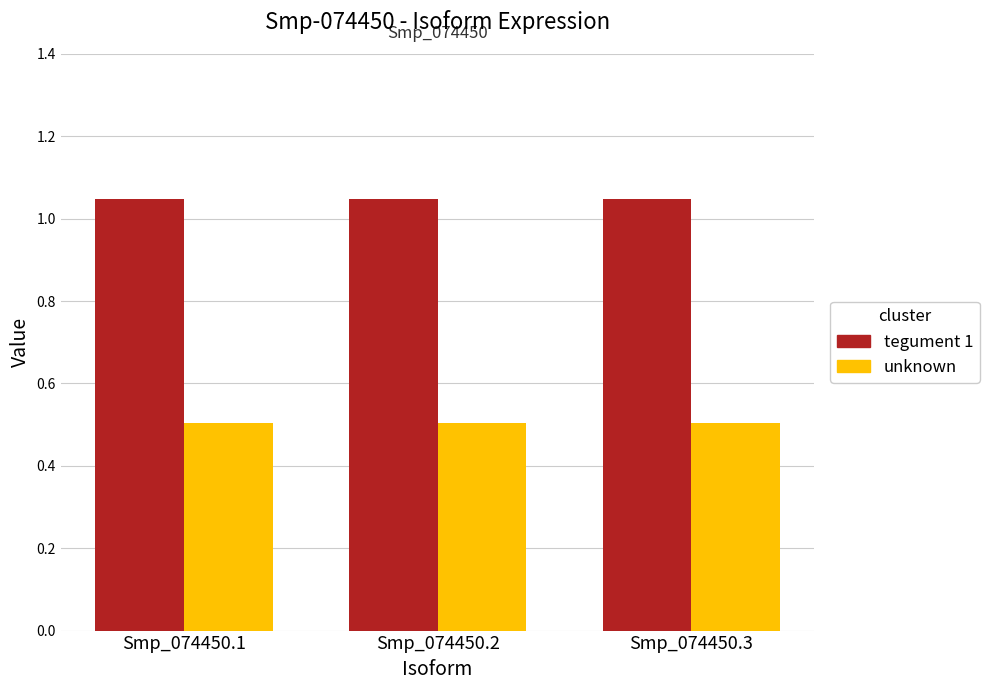

Is the value of tegument 1 at Smp_074450.2 greater than the value of unknown at Smp_074450.1?

Yes